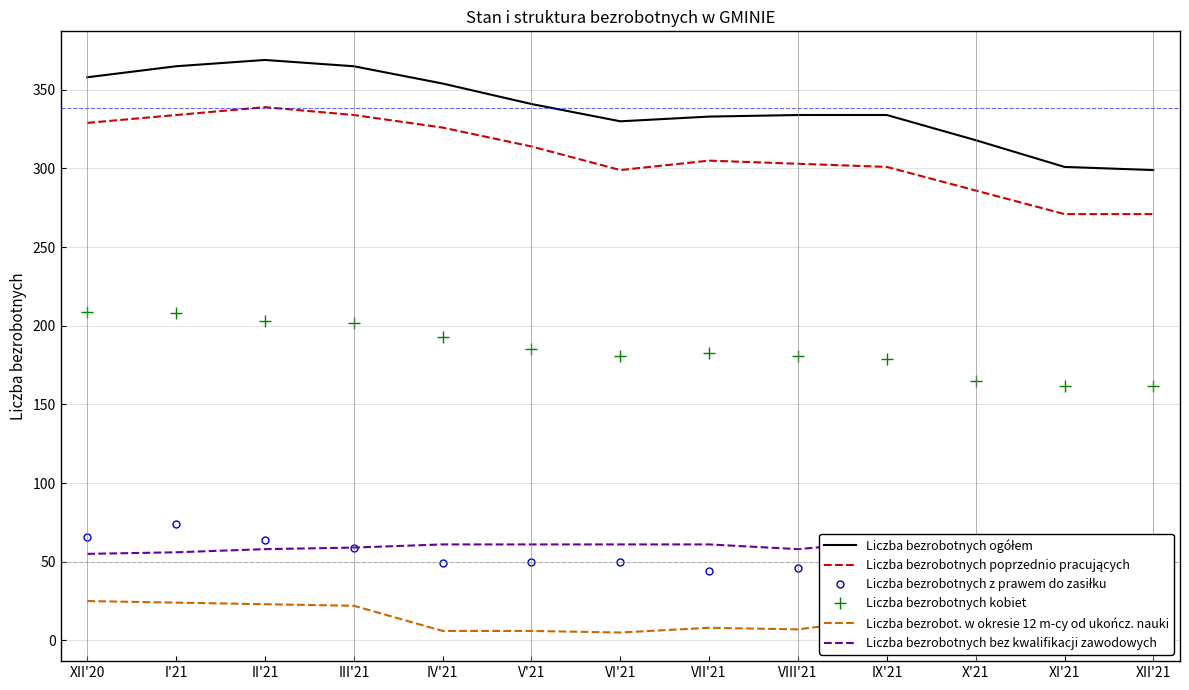

Reading right to left, what are all the values shown in this chart?

Liczba bezrobotnych ogółem: 299	301	318	334	334	333	330	341	354	365	369	365	358
Liczba bezrobotnych poprzednio pracujących: 271	271	286	301	303	305	299	314	326	334	339	334	329
Liczba bezrobotnych z prawem do zasiłku: 39	35	43	42	46	44	50	50	49	59	64	74	66
Liczba bezrobotnych kobiet: 162	162	165	179	181	183	181	185	193	202	203	208	209
Liczba bezrobot. w okresie 12 m-cy od ukończ. nauki: 12	12	12	14	7	8	5	6	6	22	23	24	25
Liczba bezrobotnych bez kwalifikacji zawodowych: 54	56	57	63	58	61	61	61	61	59	58	56	55